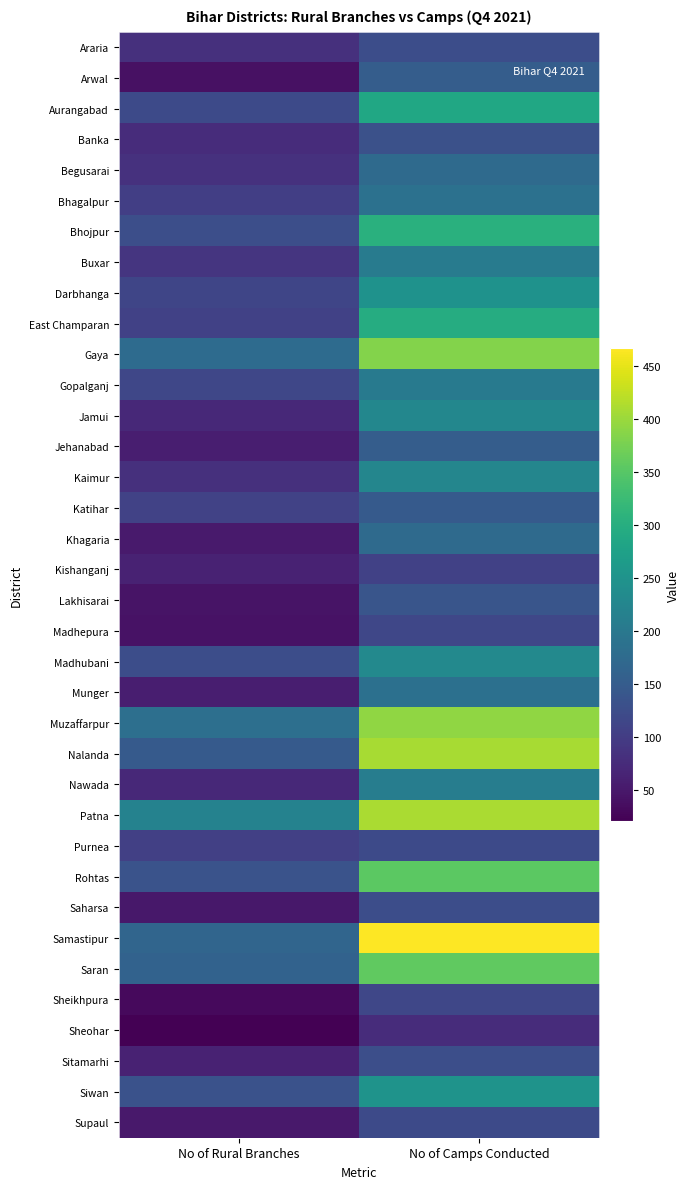

At which category is the sum across all series the highest?

No of Camps Conducted